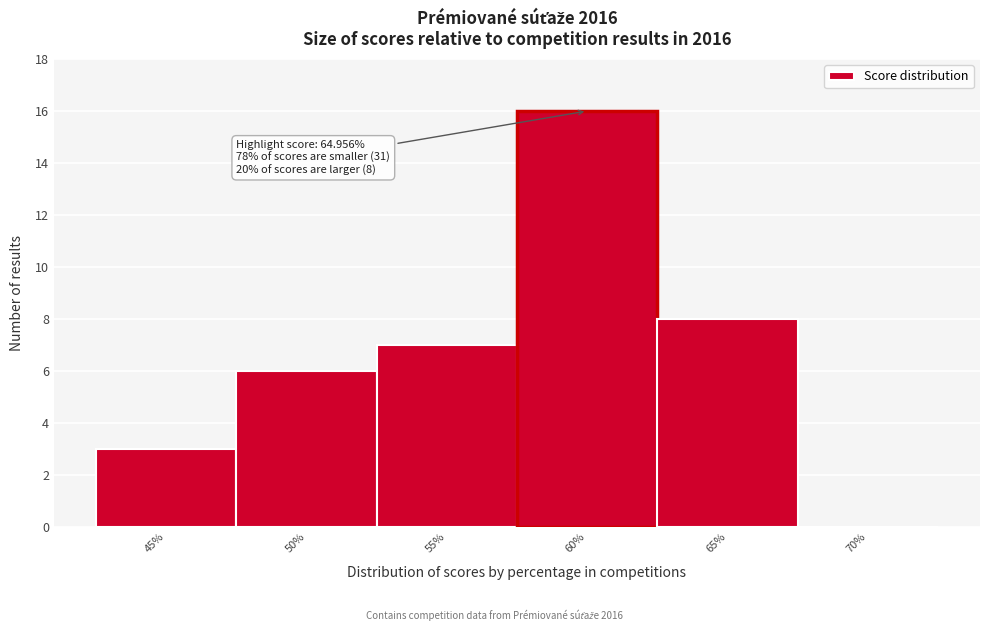

Reading left to right, list all the values displayed in this chart.

45%=3	50%=6	55%=7	60%=16	65%=8	70%=0